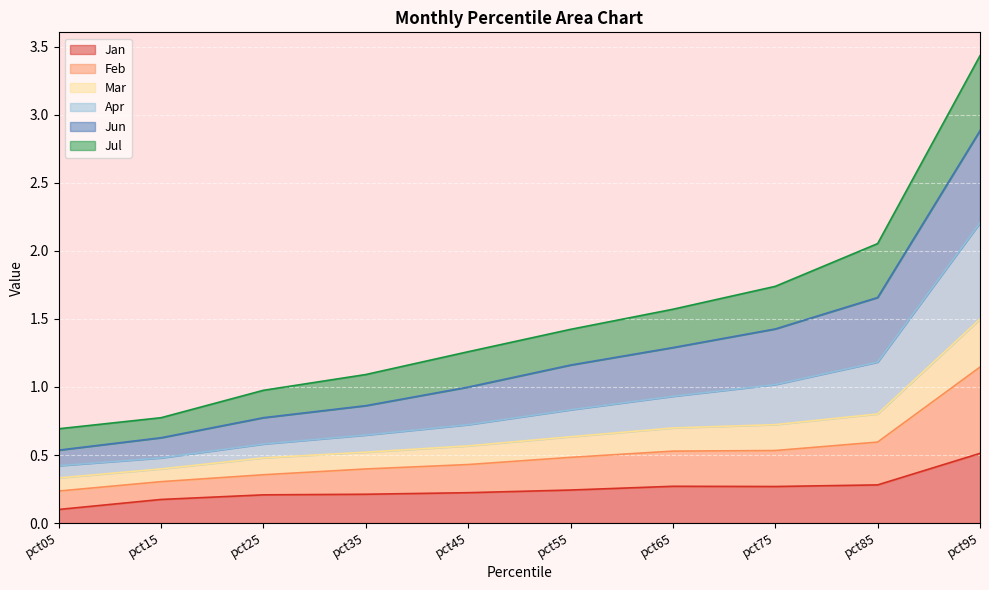

At which label is Jan closest to 0?

pct05